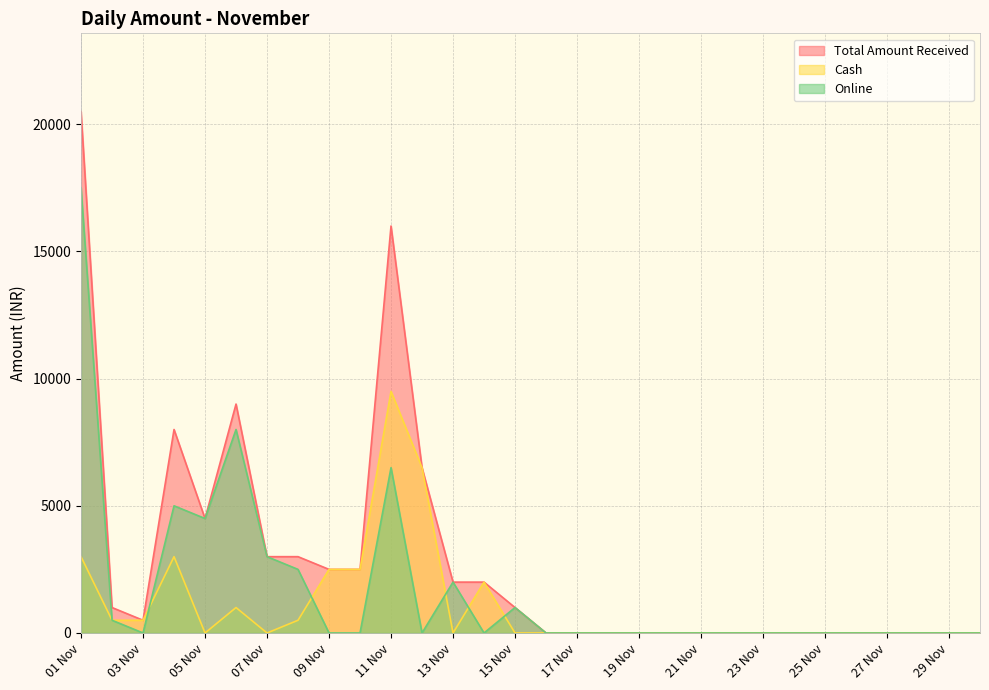

Which series has the largest total across all categories?

Total Amount Received